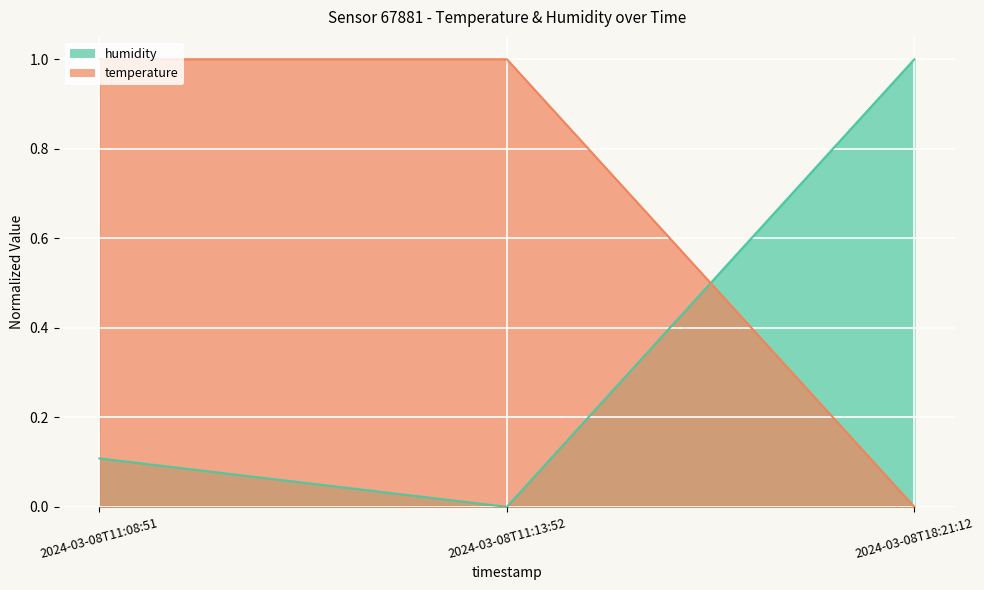

The humidity series shows 1.0 at 2024-03-08T18:21:12. True or false?

True